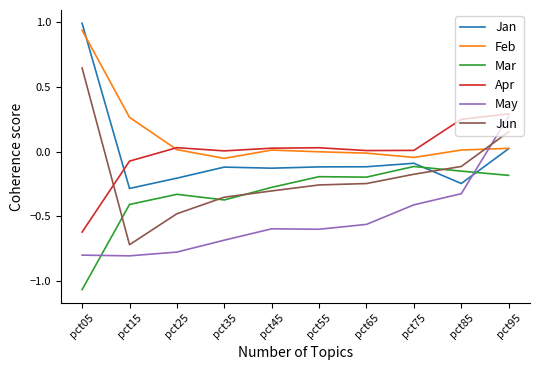

At which category is the sum across all series the highest?

pct95